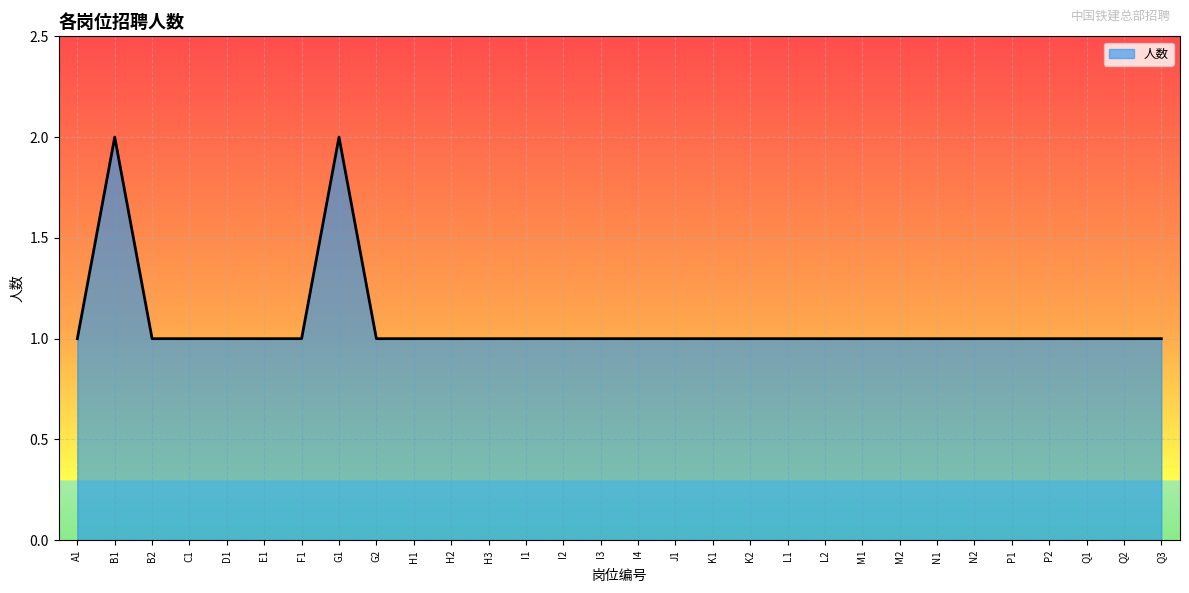

Is it true that the value at B2 is 1?

True